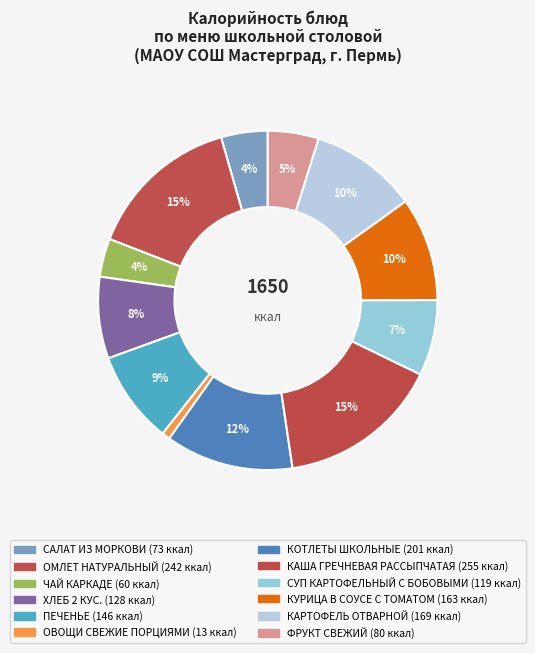

Count the number of slices in the pie.

12